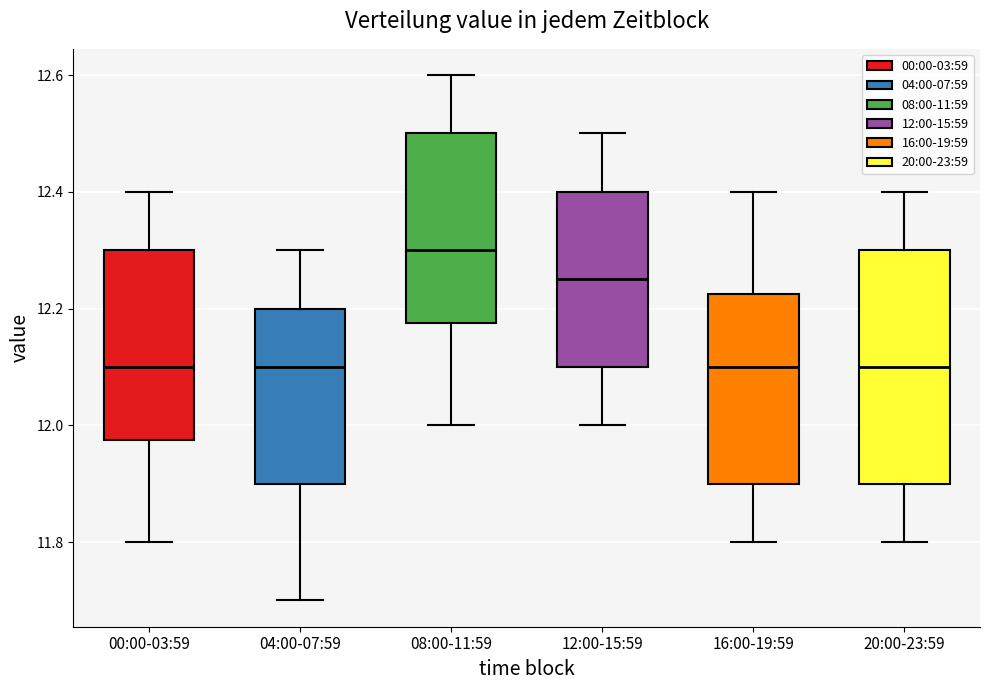

Where does the upper whisker of the box for 20:00-23:59 end on the y-axis? The values are not printed on the chart, so give them approximately, as read against the axis.

12.40